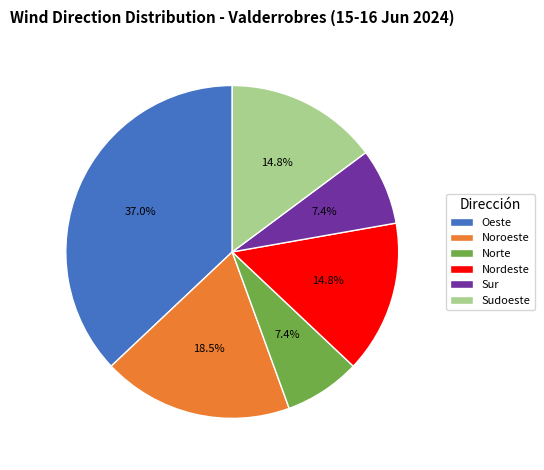

Between Sur and Nordeste, which is larger?

Nordeste